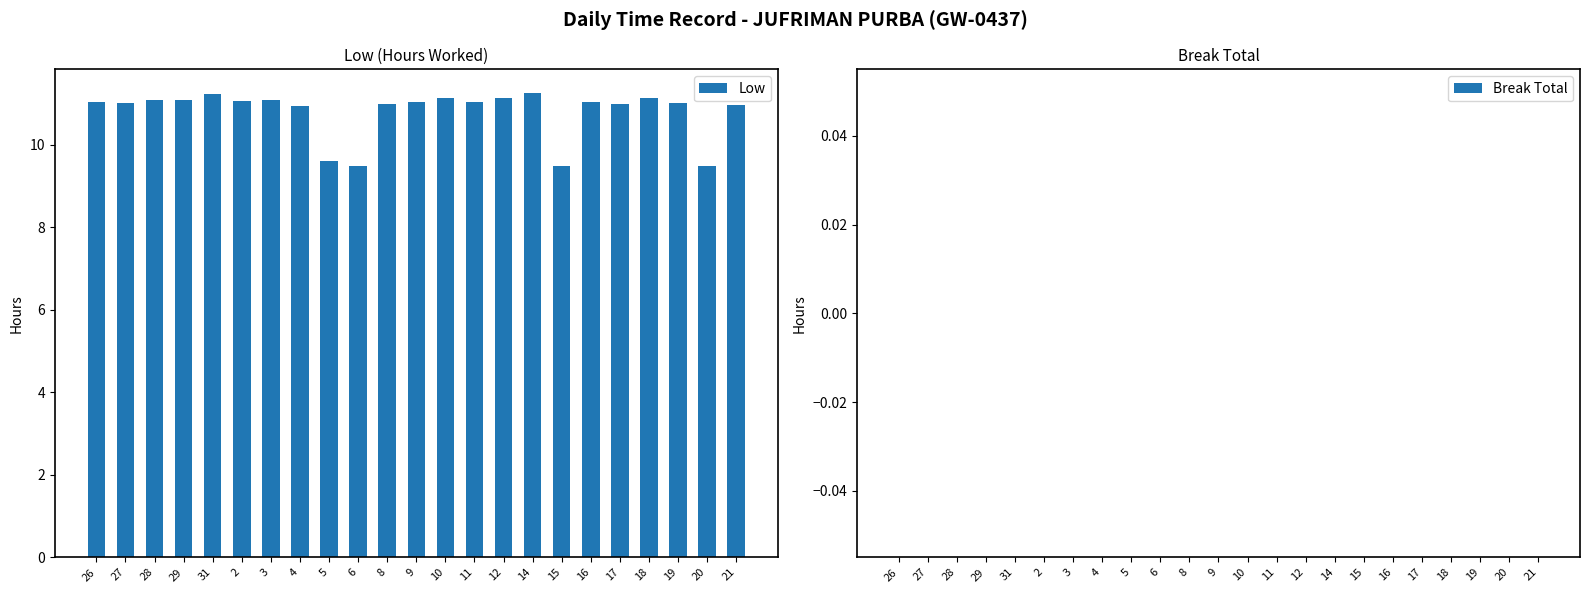

What is the difference between the second highest and minimum values?

1.8